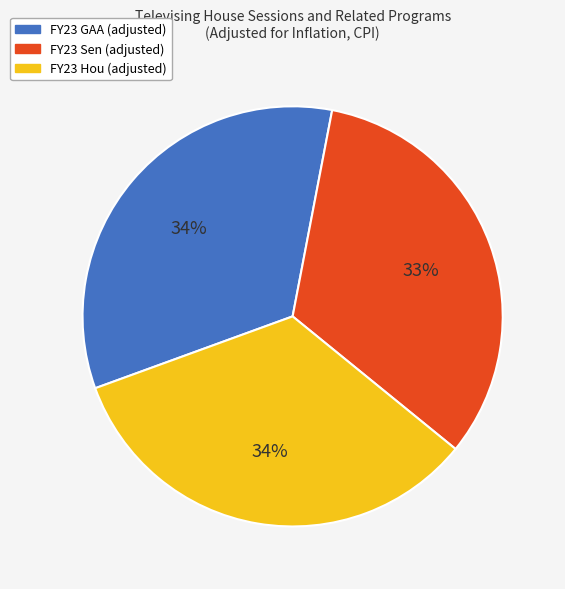

The FY23 Hou slice represents 46% of the pie. True or false?

False